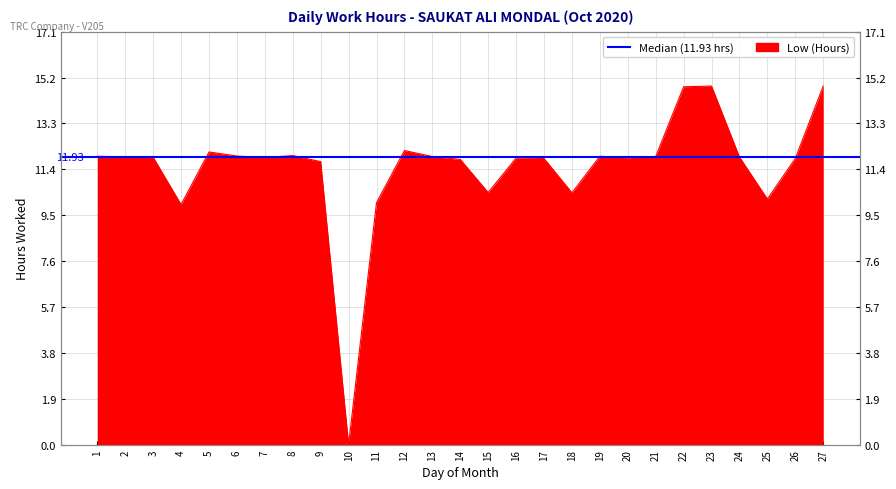

At which label is the value closest to 7?

4